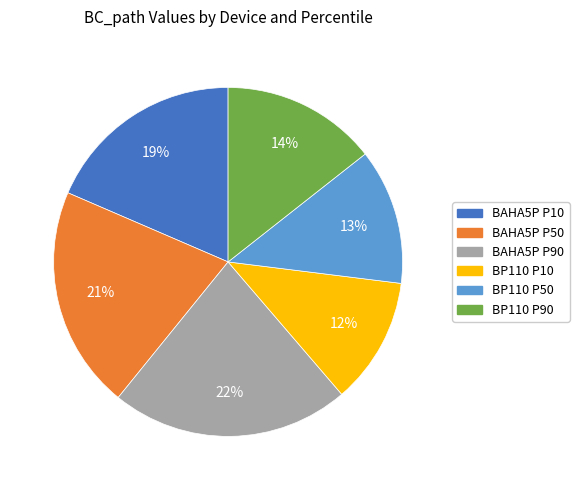

Is it true that BP110 P50 is 1% of the pie?

False